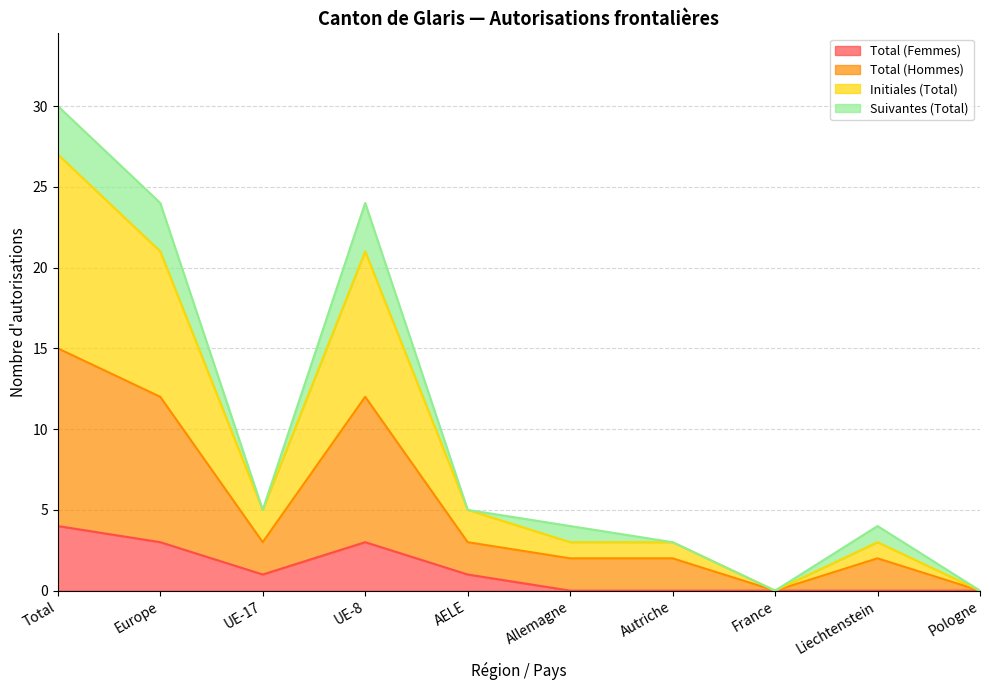

True or false: Total (Hommes) has a value of -19 at Pologne.

False